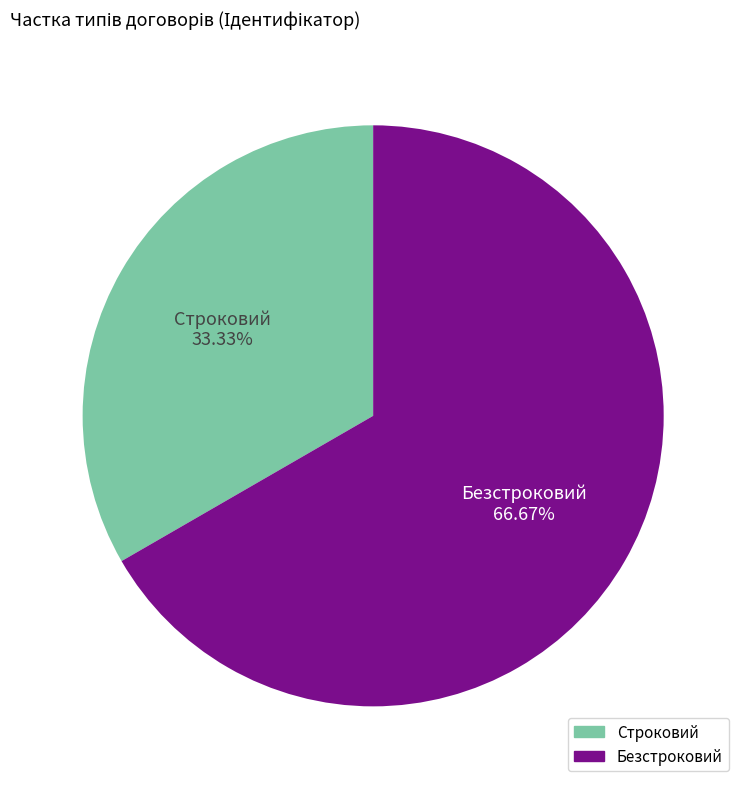

True or false: Безстроковий accounts for 67% of the total.

True